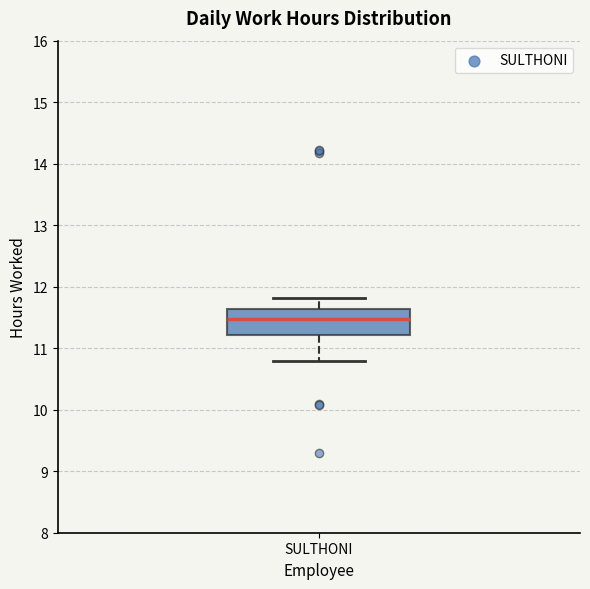

Transcribe this box plot: give where the median line is, the range the box spans, and where the two whiskers end, as read against the y-axis. The values are not printed on the chart, so give them approximately, as read against the axis.

median 11.5, box 11.2 to 11.6, whiskers 10.8 to 11.8